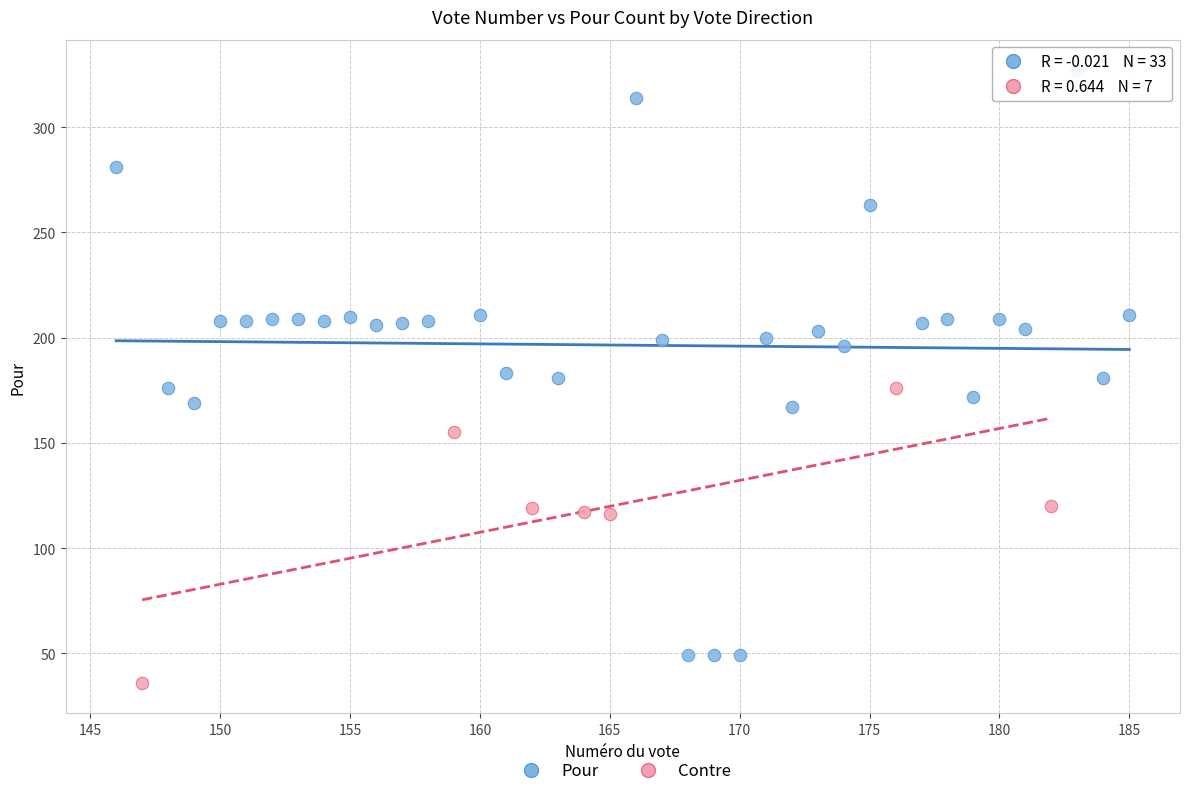

Which series has the largest Y range (max minus min)?

Pour